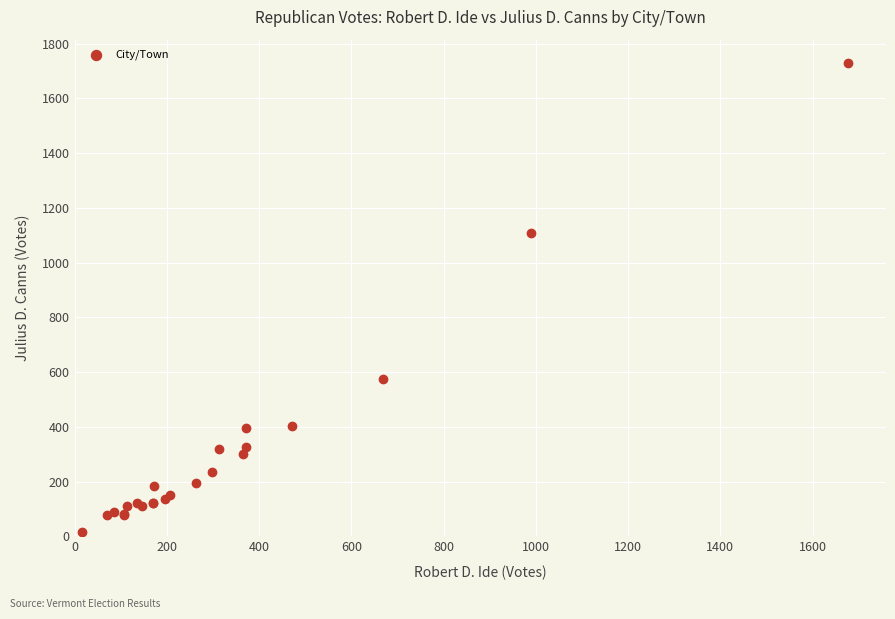

What Y value in the scatter plot is closest to 872?

1110